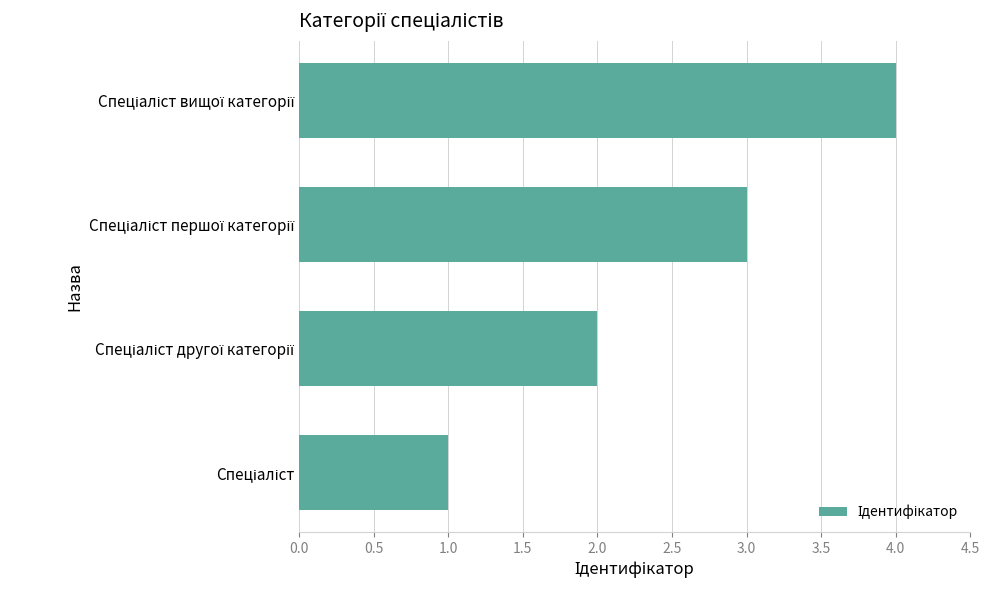

What is the sum of all values?

10